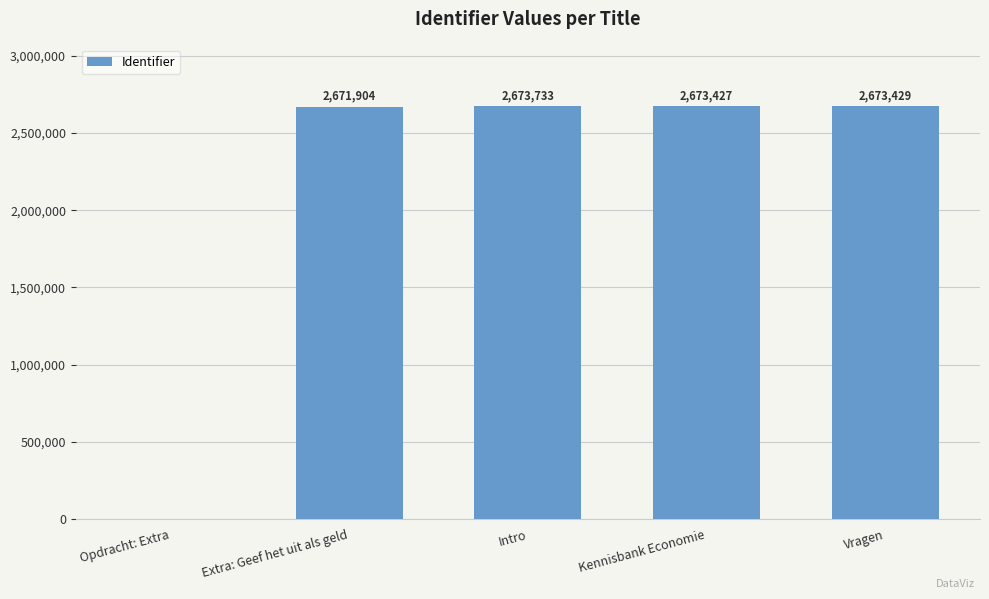

Reading left to right, extract all data points from this chart.

0	2671904	2673733	2673427	2673429